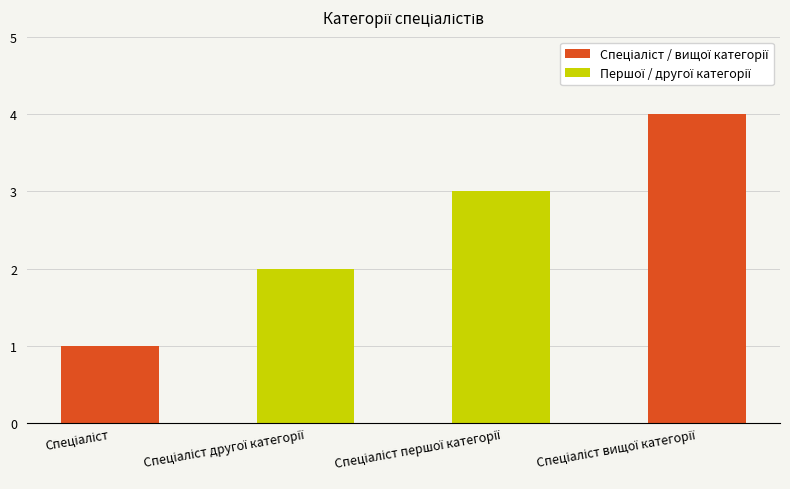

What is the difference between the maximum and minimum values?

3